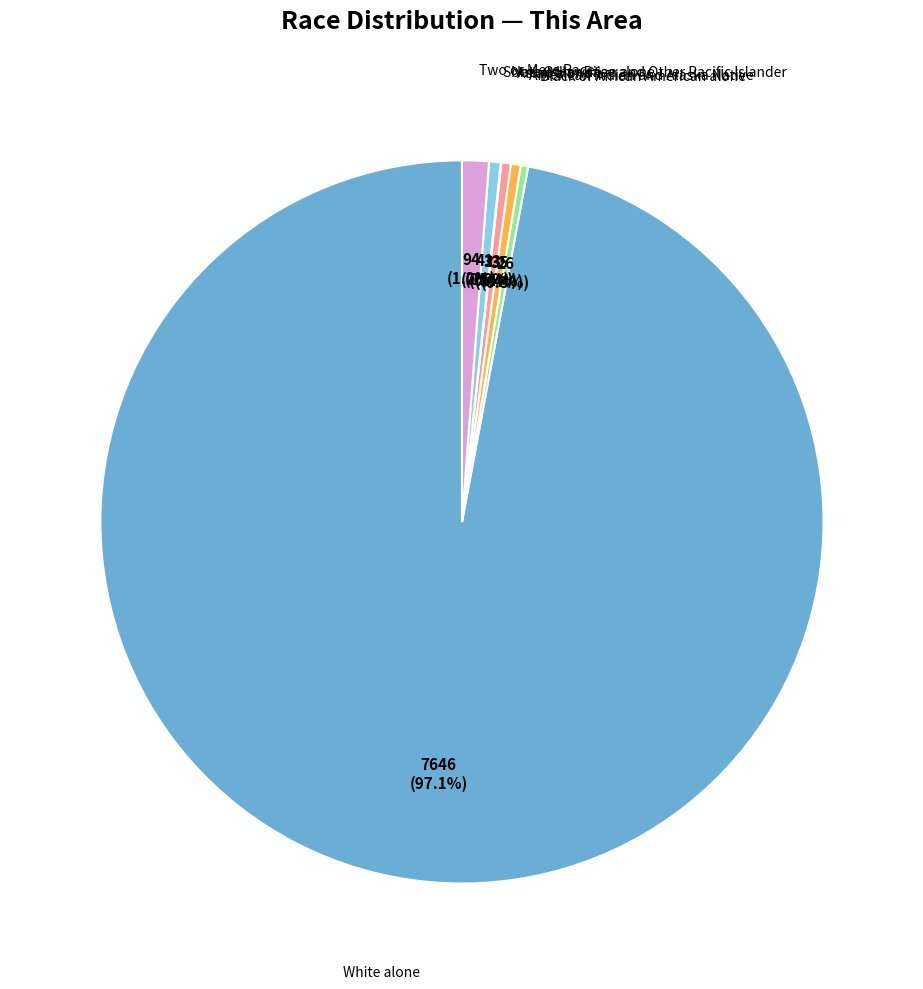

What is the majority slice?

White alone